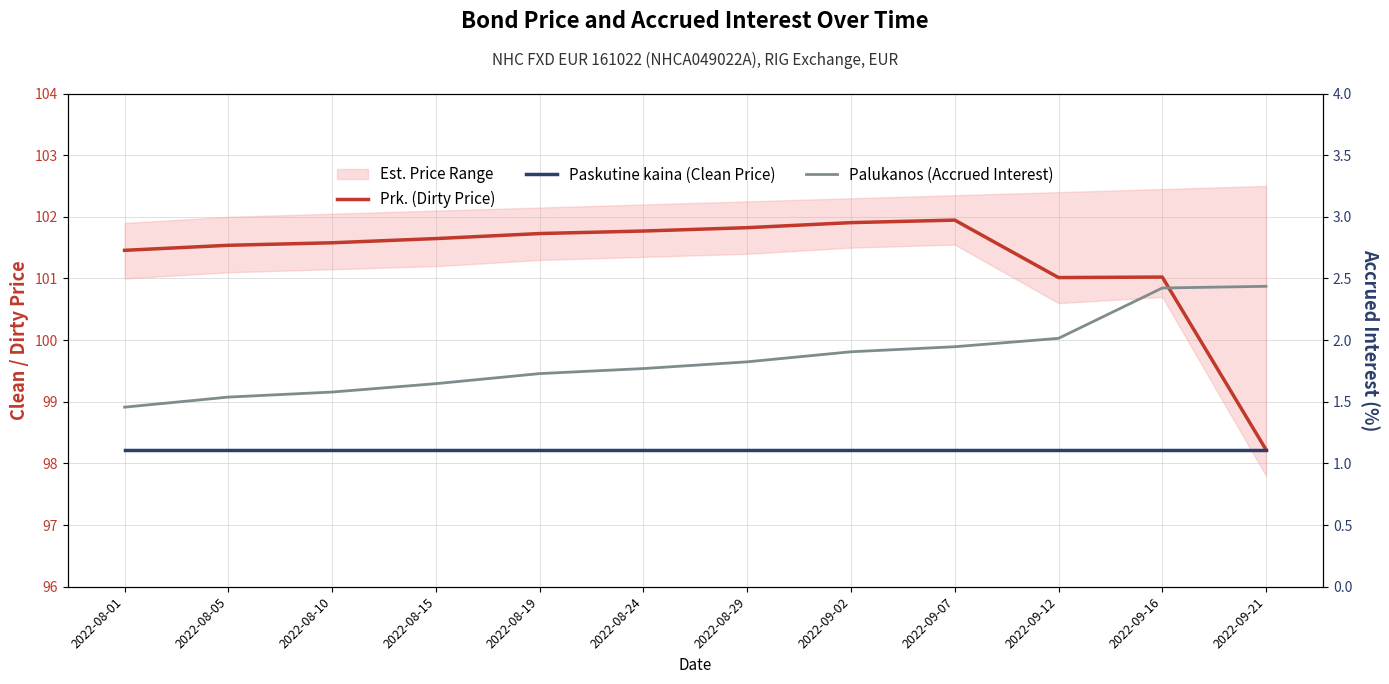

What is the difference between the maximum and minimum values in the Palukanos (Accrued Interest) series?

1.0